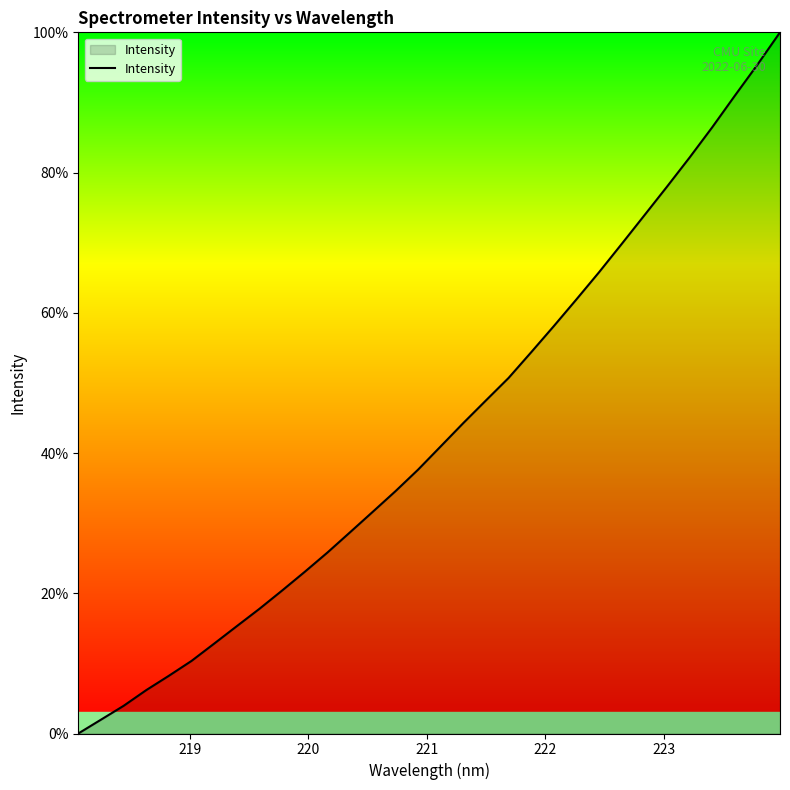

What is the difference between the second highest and second lowest values?

93.4